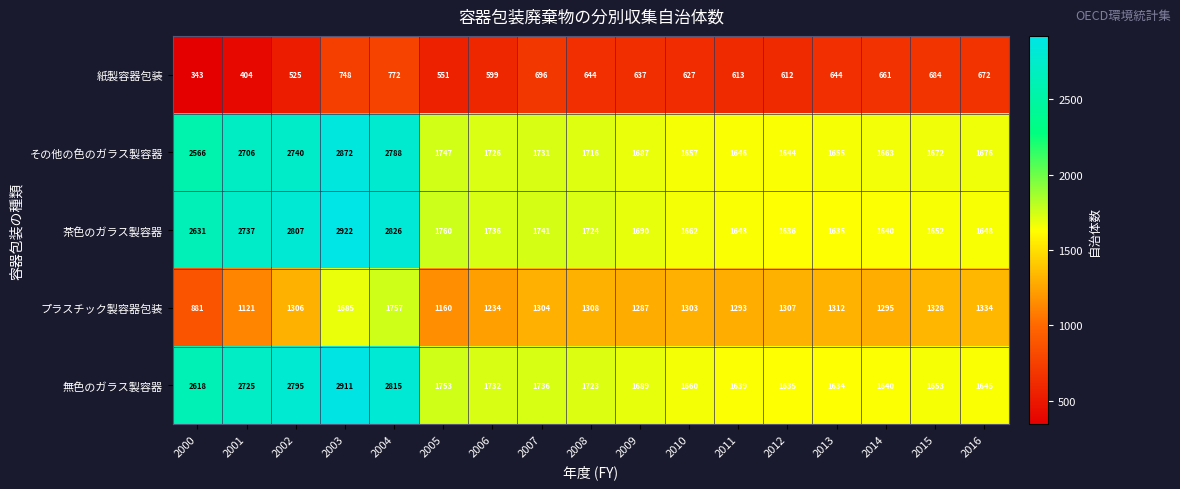

Count the number of categories in the chart.

17